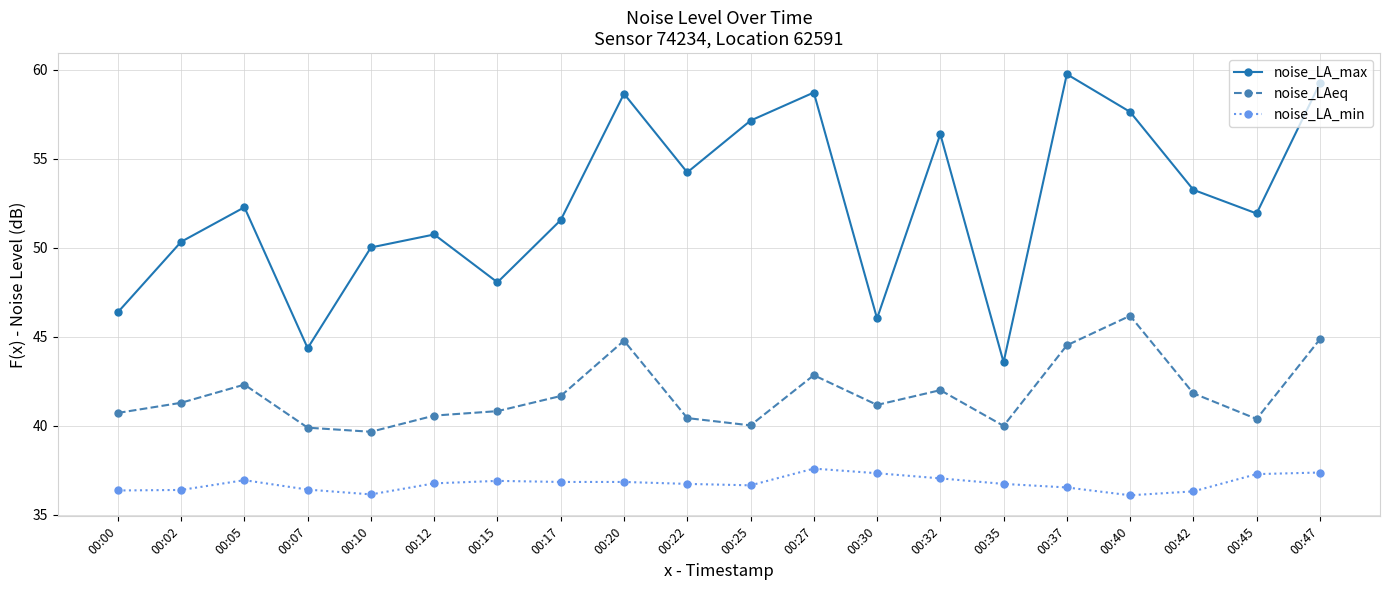

True or false: noise_LA_min has more than 0 points higher than both neighbors.

True